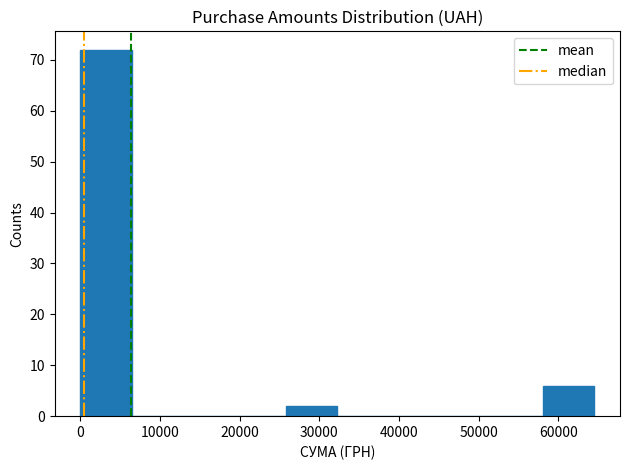

Reading left to right, transcribe this chart: for each bar, give the range it covers on the x-axis and its height. Neither the bar edges nor the heights are printed on the chart, so give them approximately, as read against the axes.

0 to 6000: 72
6000 to 13000: 0
13000 to 19000: 0
19000 to 26000: 0
26000 to 32000: 2
32000 to 39000: 0
39000 to 45000: 0
45000 to 52000: 0
52000 to 58000: 0
58000 to 64000: 6